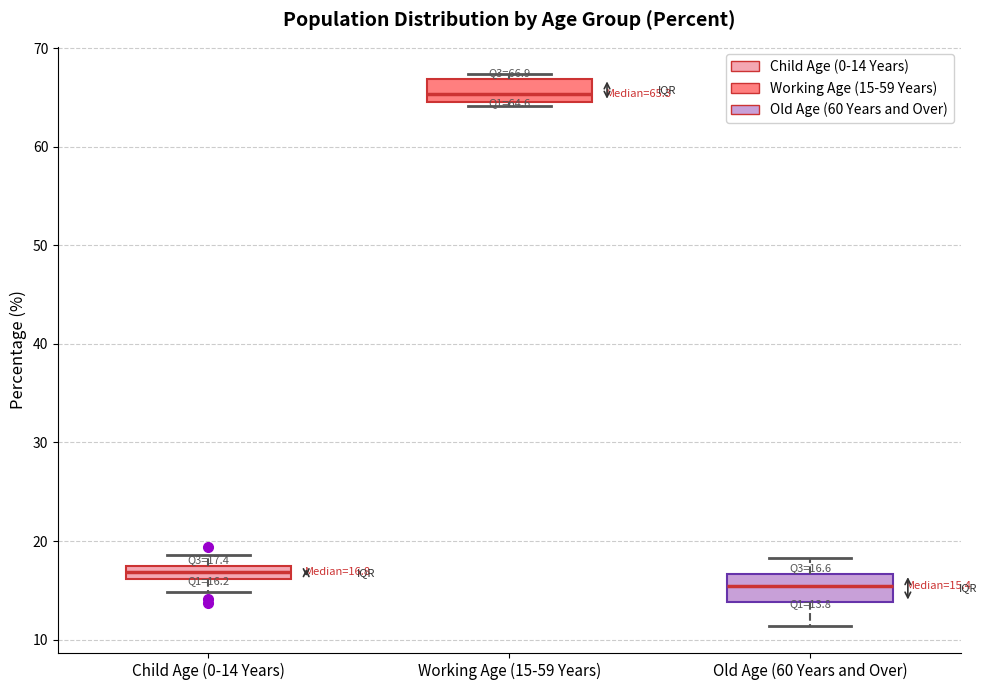

Which box's median line is the highest?

Working Age (15-59 Years)